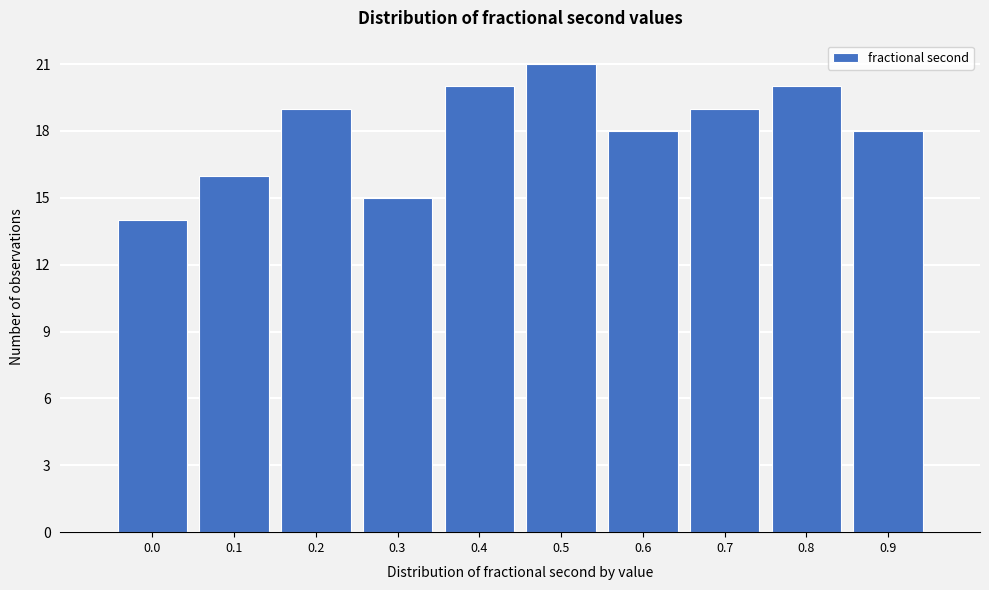

Reading left to right, extract all data points from this chart.

0.0=14	0.1=16	0.2=19	0.3=15	0.4=20	0.5=21	0.6=18	0.7=19	0.8=20	0.9=18